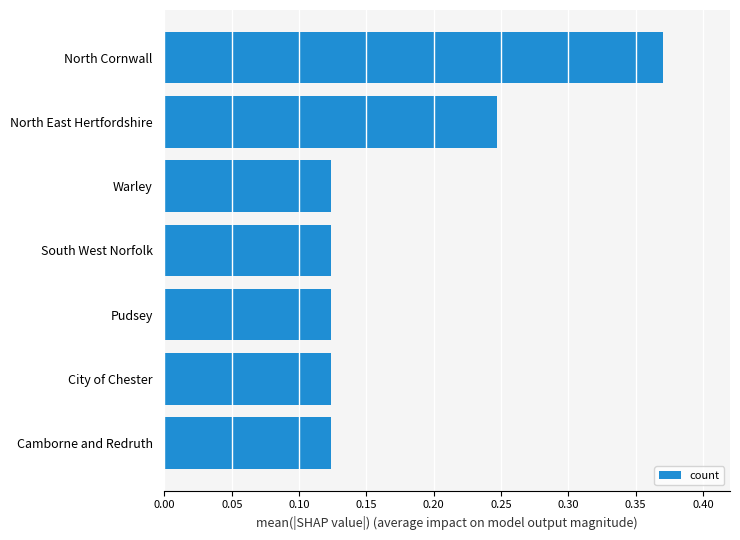

What is the sum of all values?

1.2